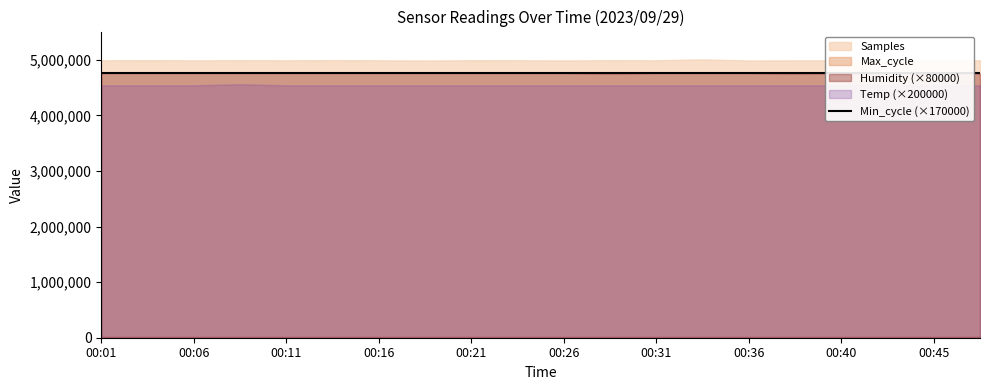

How many lines are shown in the chart?

5